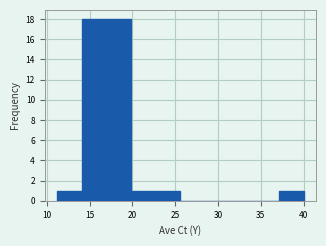

Reading left to right, transcribe this chart: for each bar, give the range it covers on the x-axis and its height. Neither the bar edges nor the heights are printed on the chart, so give them approximately, as read against the axes.

11.0 to 14.0: 1
14.0 to 17.0: 18
17.0 to 20.0: 18
20.0 to 22.5: 1
22.5 to 25.5: 1
25.5 to 28.5: 0
28.5 to 31.5: 0
31.5 to 34.0: 0
34.0 to 37.0: 0
37.0 to 40.0: 1